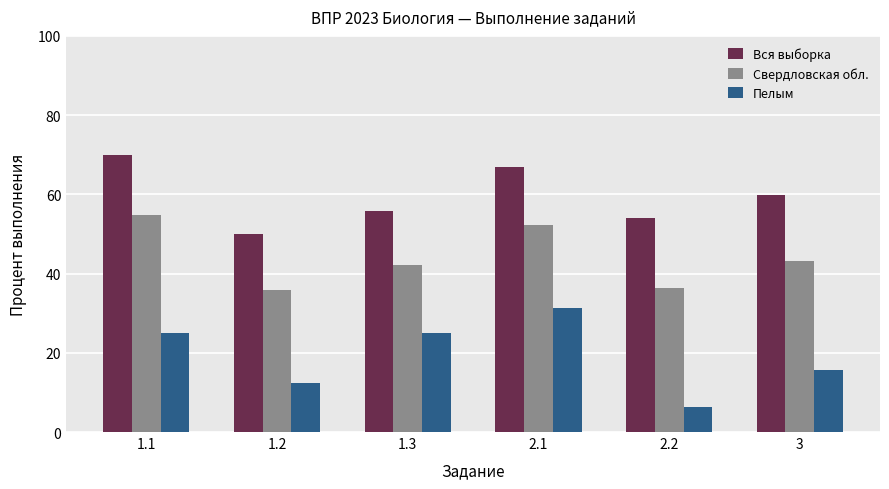

At which label is Свердловская обл. closest to 45?

3